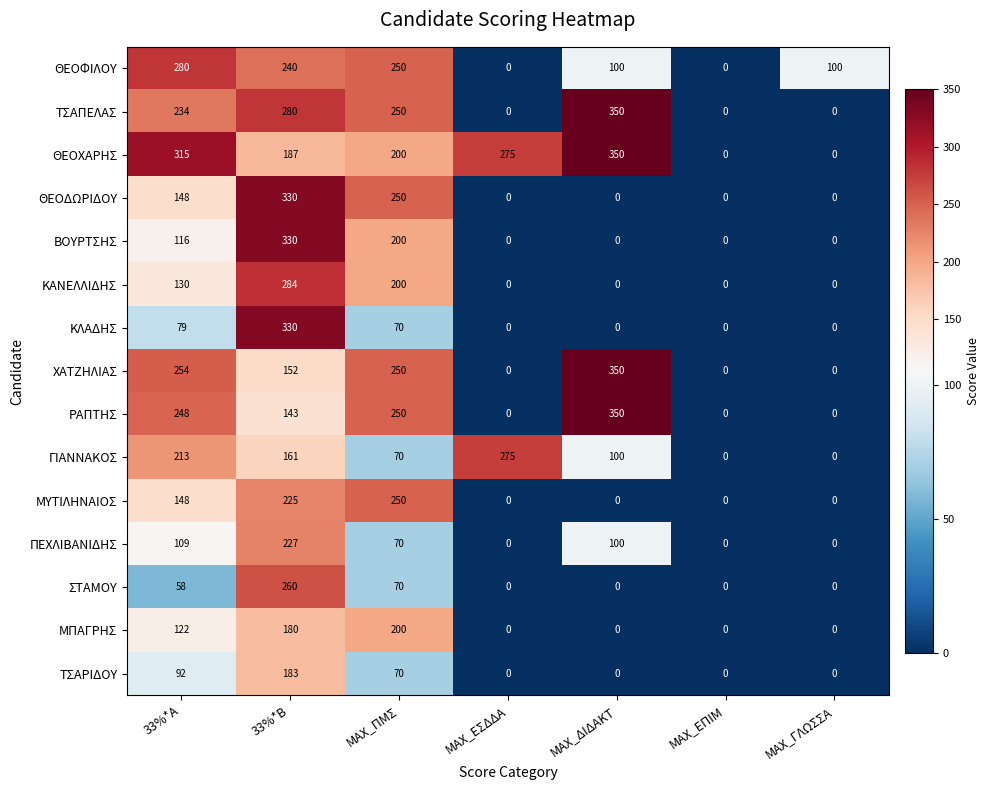

What is the average value of the ΘΕΟΧΑΡΗΣ series?

190